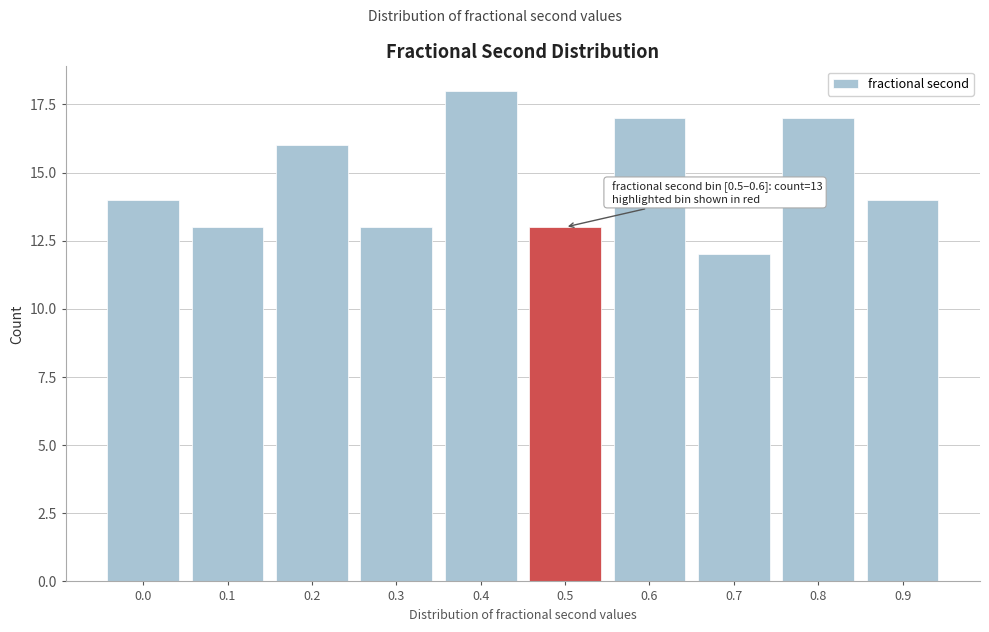

Reading right to left, list all the values displayed in this chart.

0.9=14	0.8=17	0.7=12	0.6=17	0.5=13	0.4=18	0.3=13	0.2=16	0.1=13	0.0=14